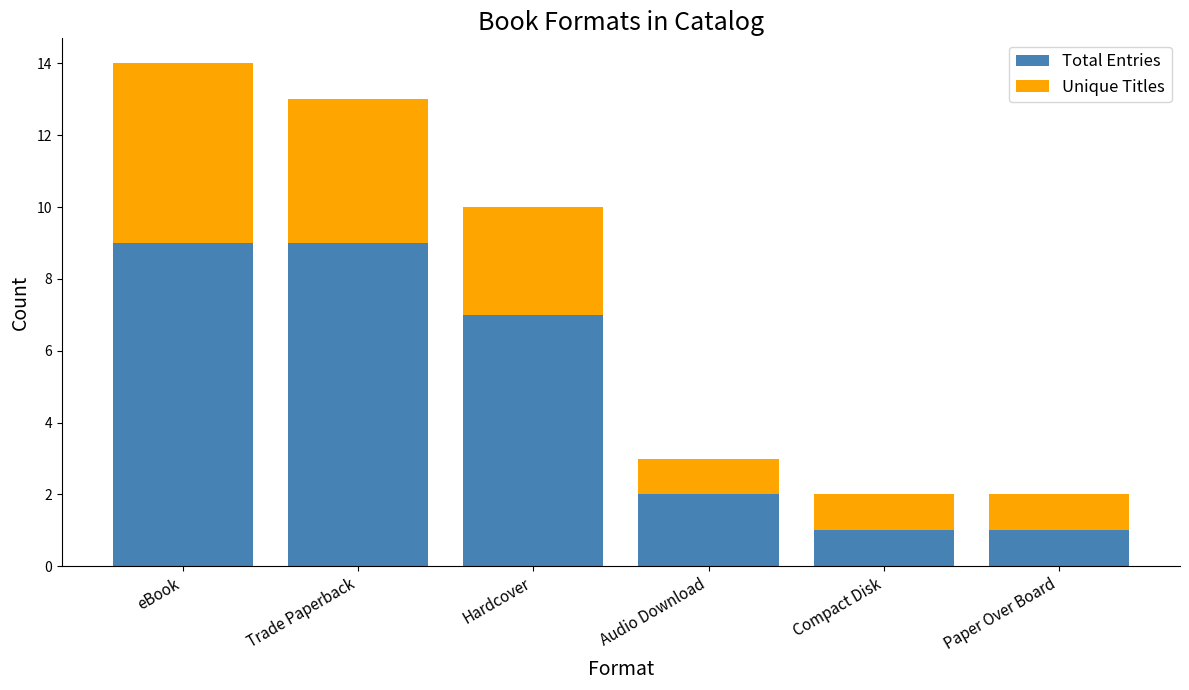

At which category is the sum across all series the highest?

eBook